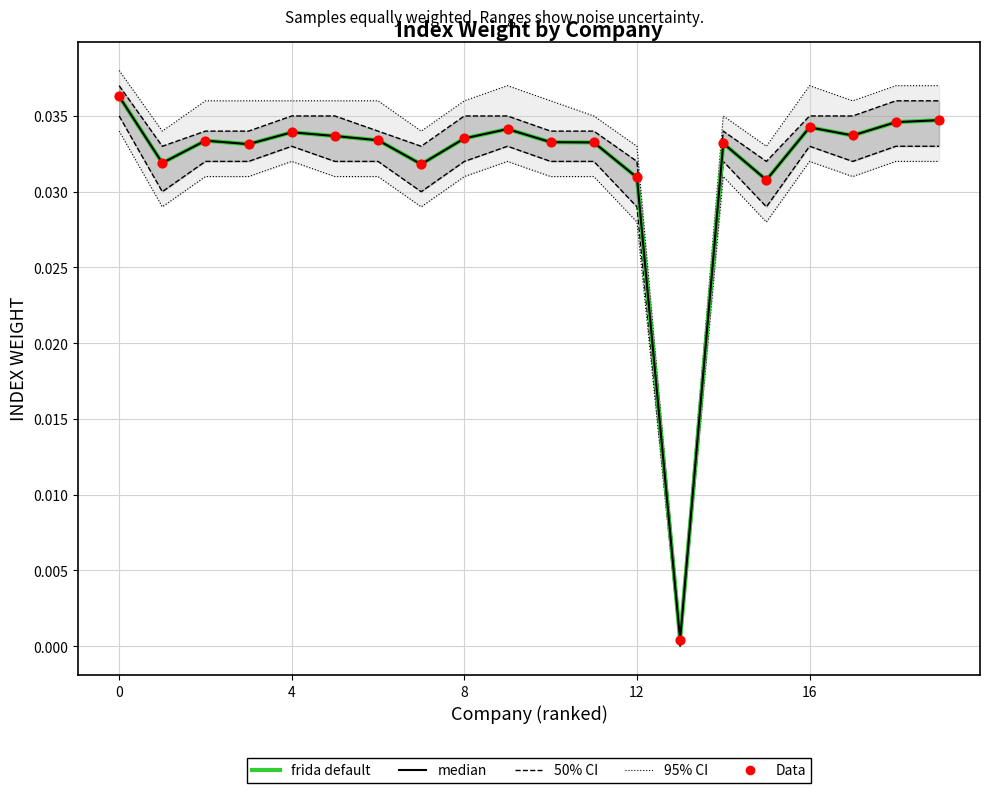

Which series contains the lowest Y value?

frida default